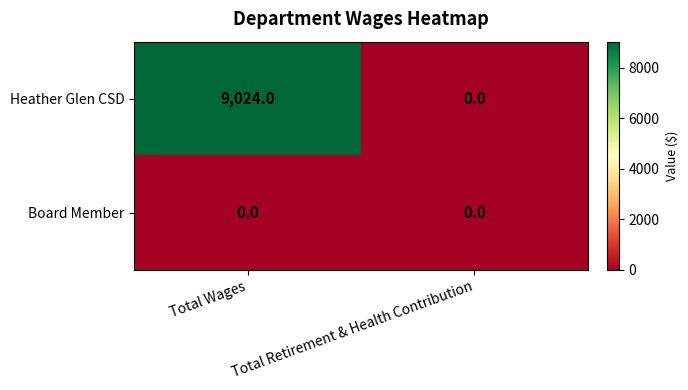

Which series has the largest total across all categories?

Heather Glen CSD